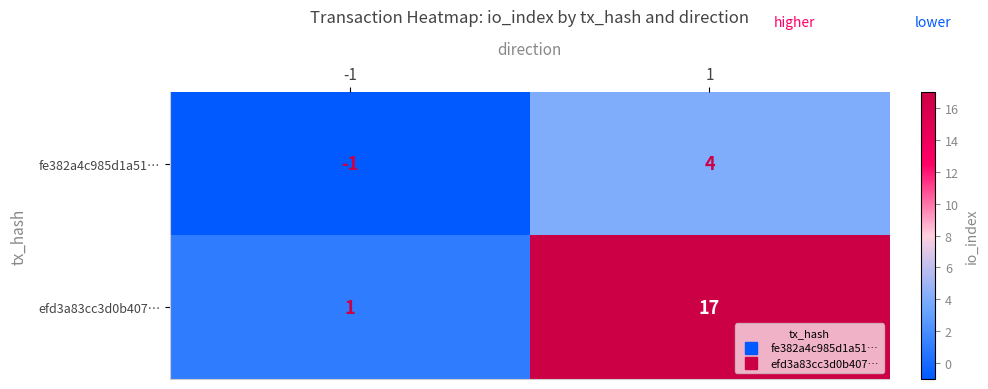

What is the smallest value displayed?

-1